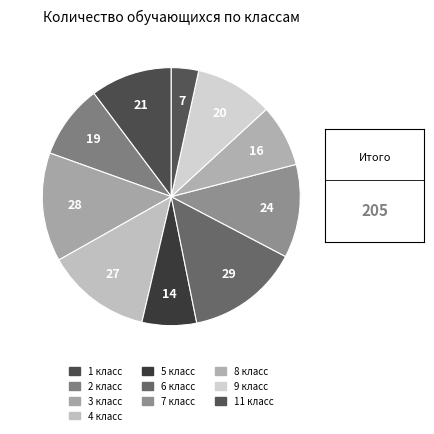

Is there any slice that represents more than half of the pie?

No